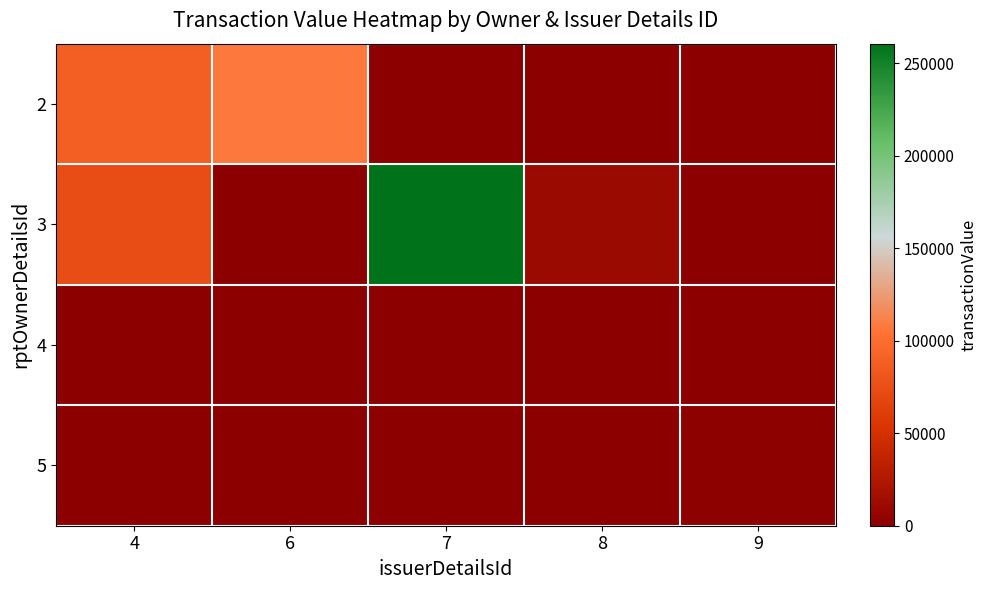

Which category has the lowest value across all series?

7